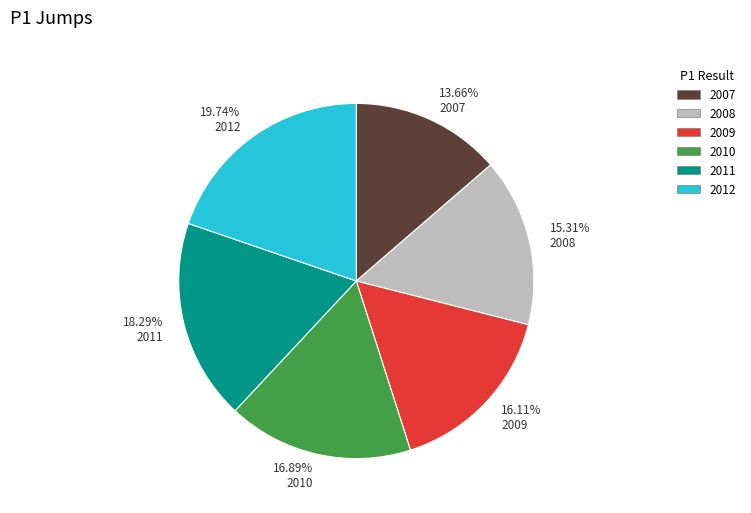

Which category has the smallest portion of the pie?

13.66% 2007